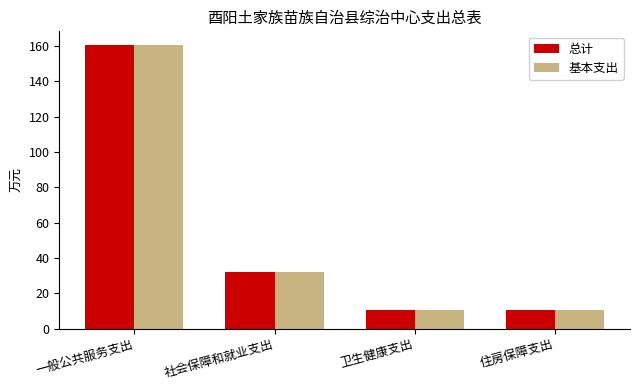

What is the difference between the maximum and second lowest values in the 基本支出 series?

149.6